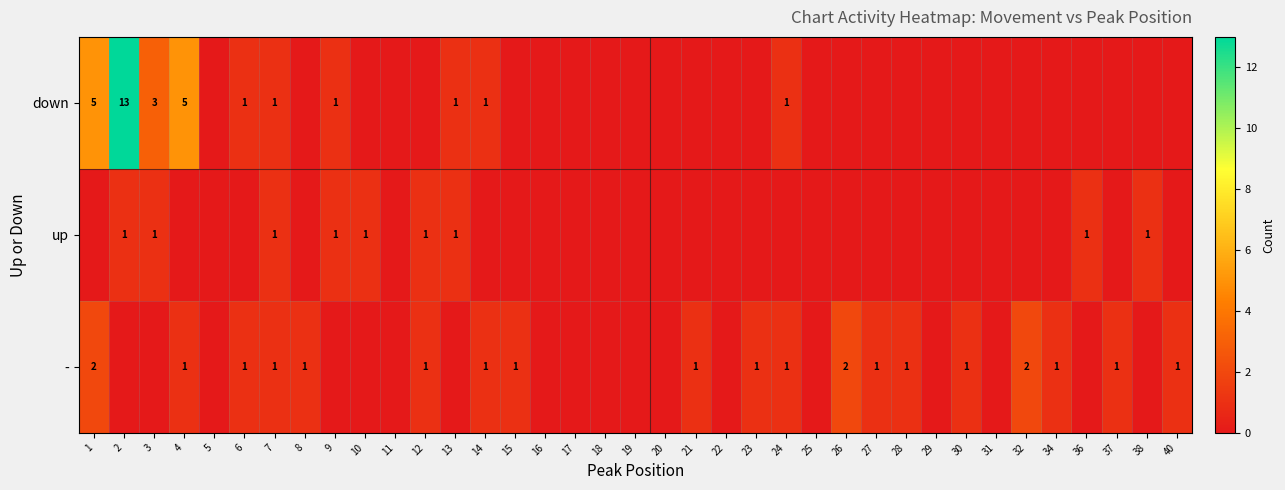

The - series shows 2 at 1. True or false?

True